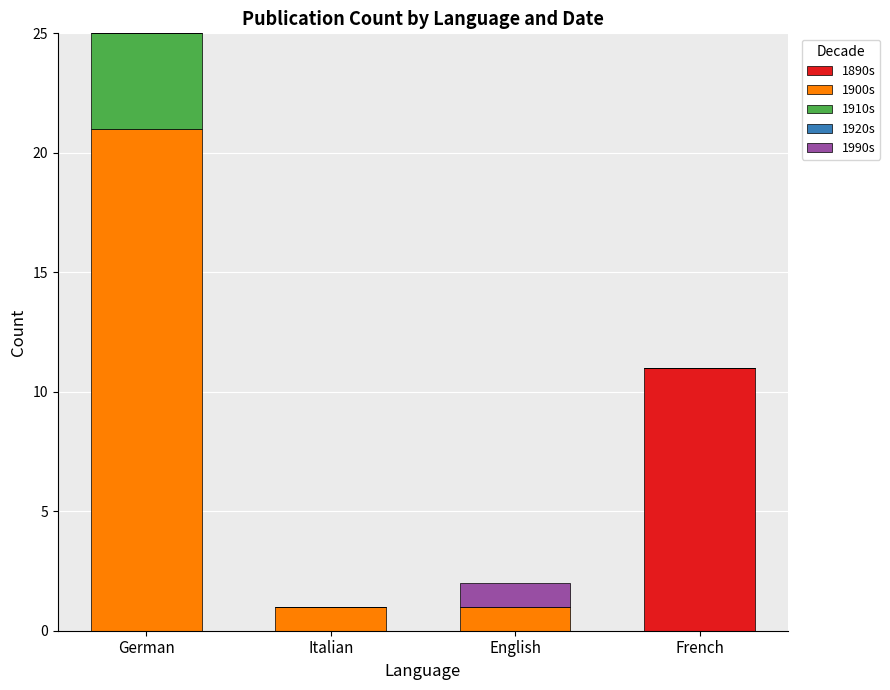

At which category is the sum across all series the highest?

German